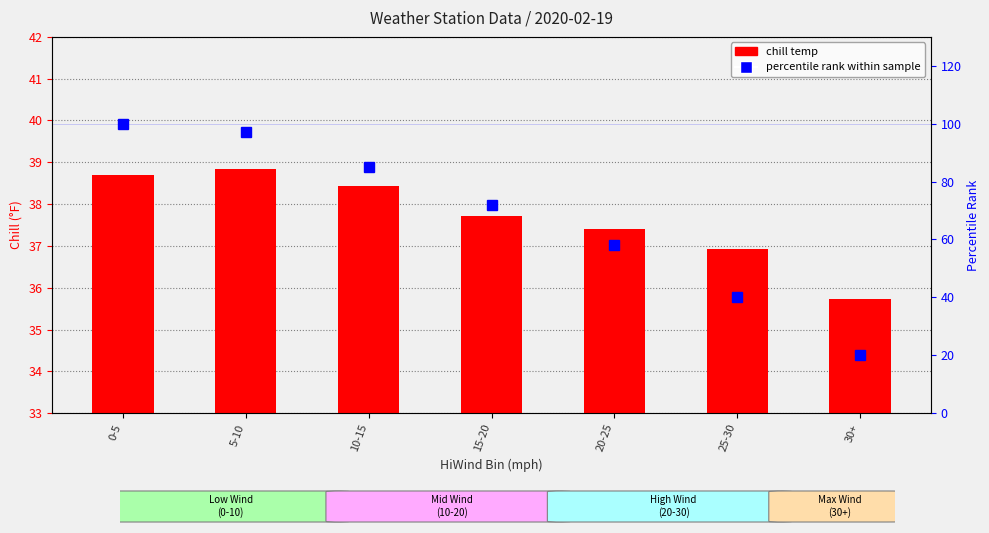

What is the total value across all series at 25-30?

76.9